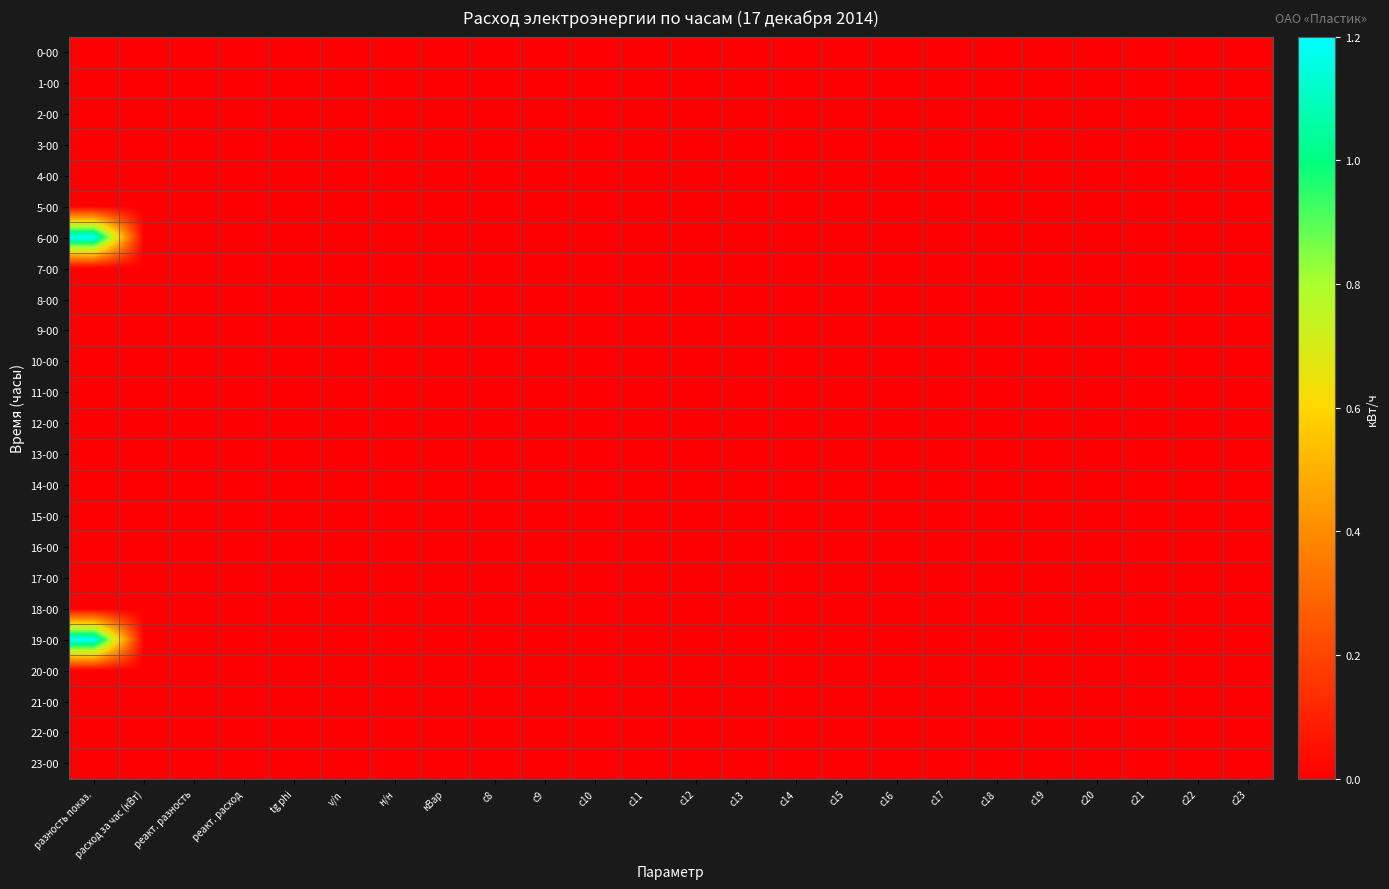

Which series changed the most between н/н and c17?

0-00